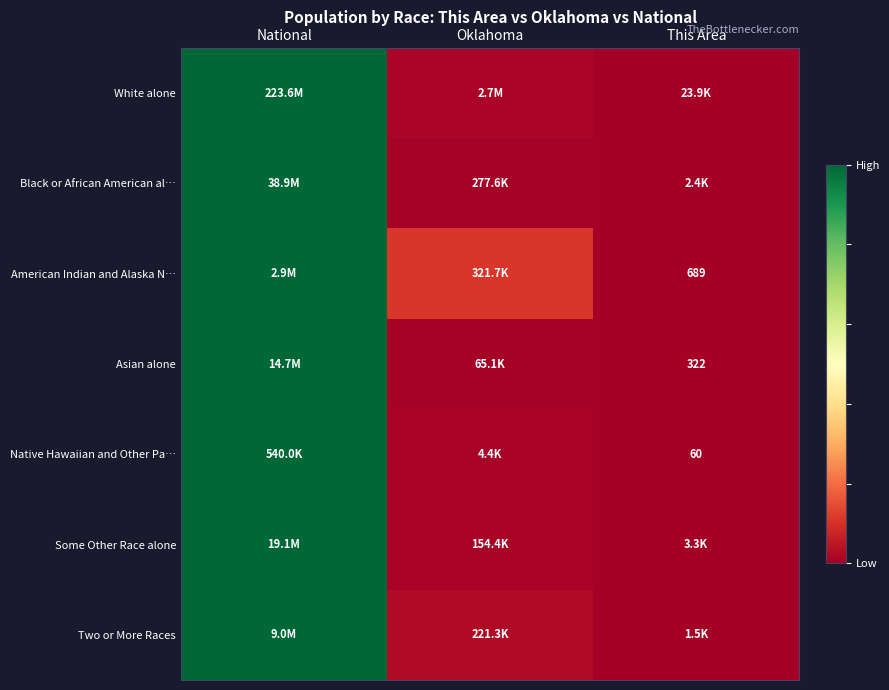

Which series changed the most between National and This Area?

White alone